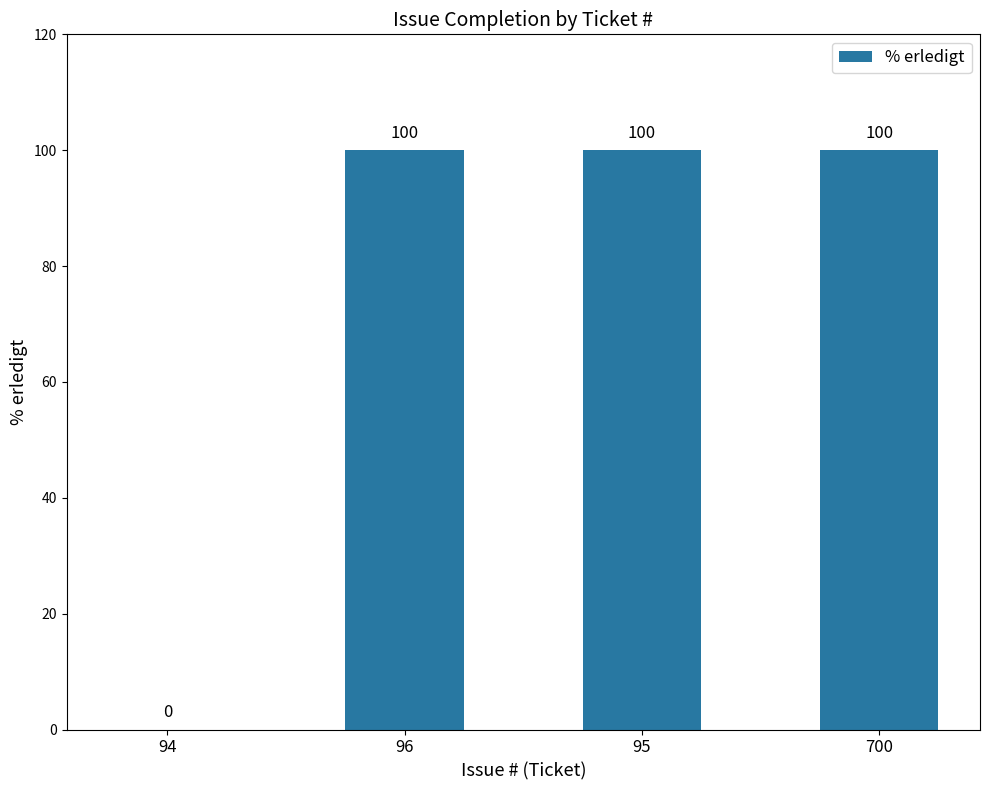

What is the sum of the values at 95 and 700?

200